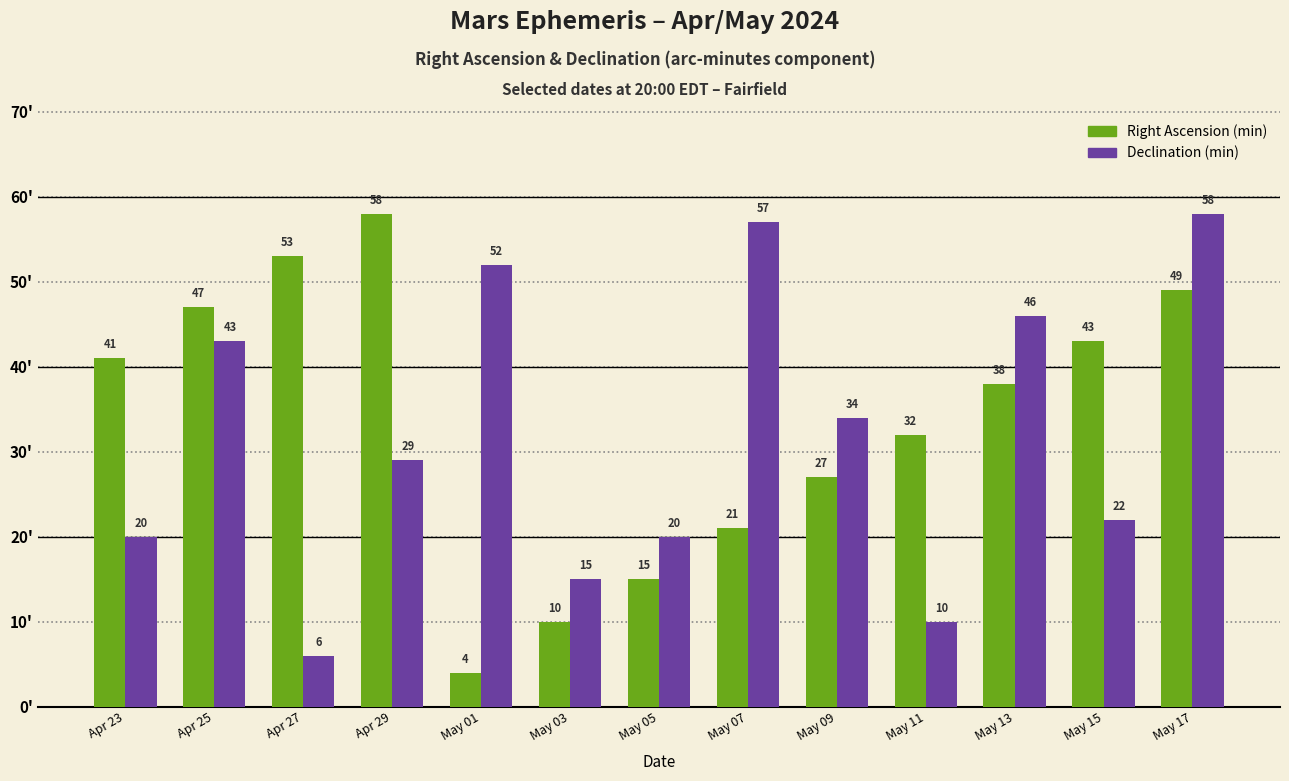

At how many categories does at least one series exceed 35?

9